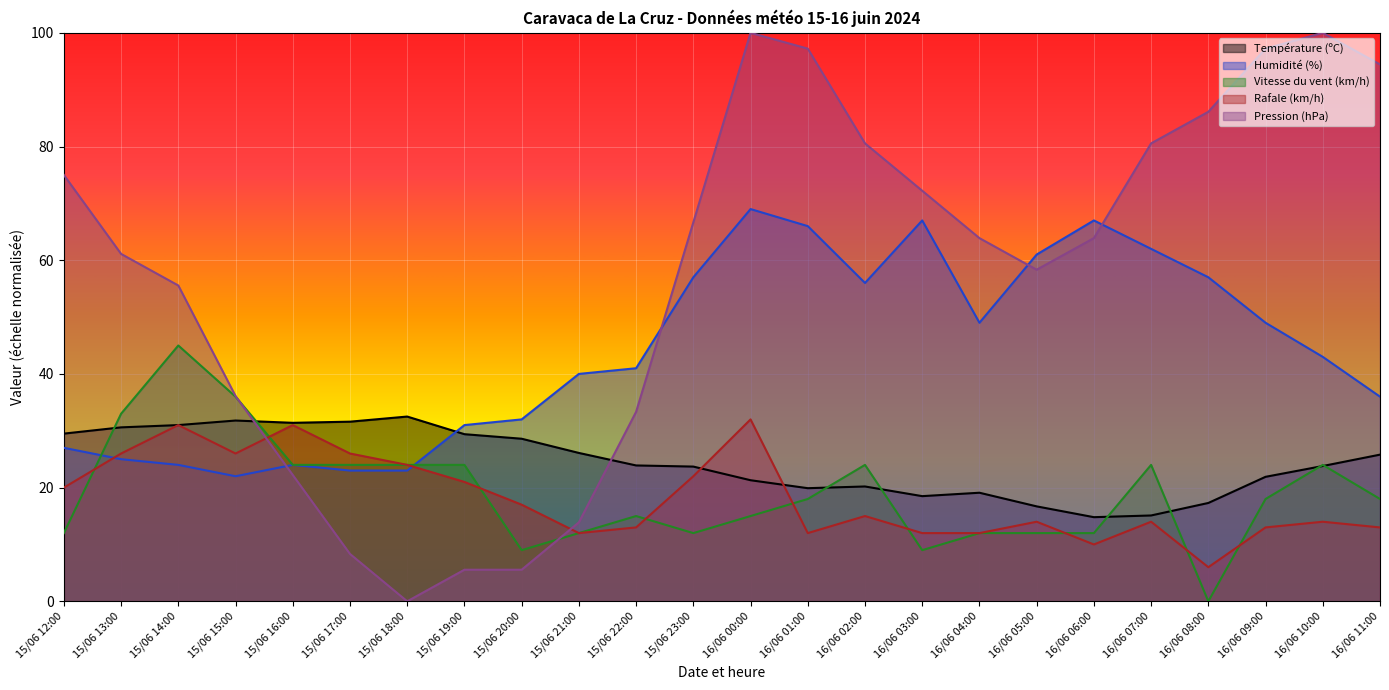

True or false: Vitesse du vent (km/h) has a value of 8.1 at 16/06 06:00.

False